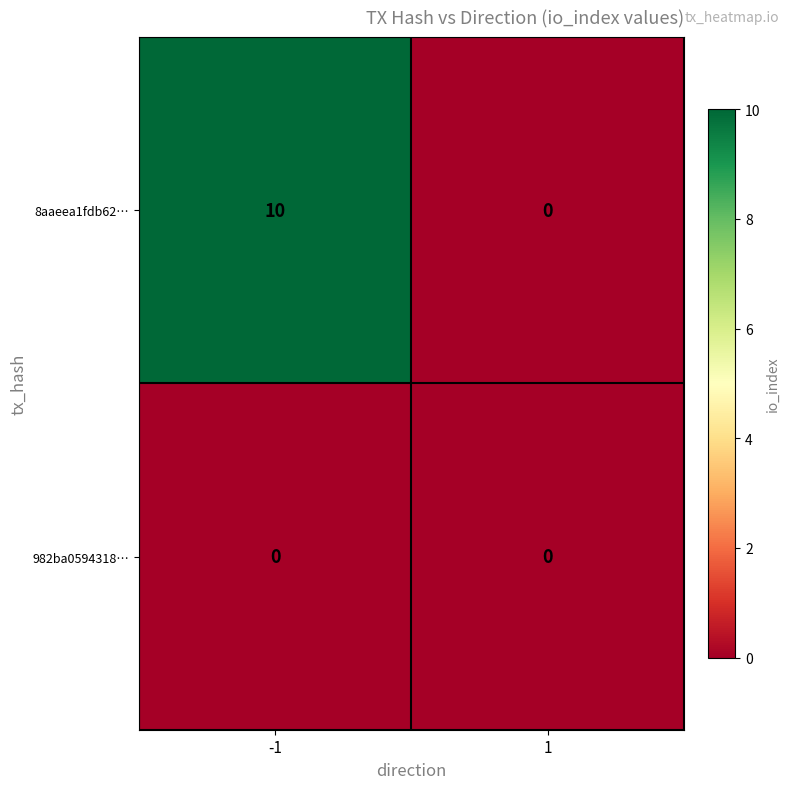

List the series in order of their peak value, highest first.

8aaeea1fdb62…, 982ba0594318…